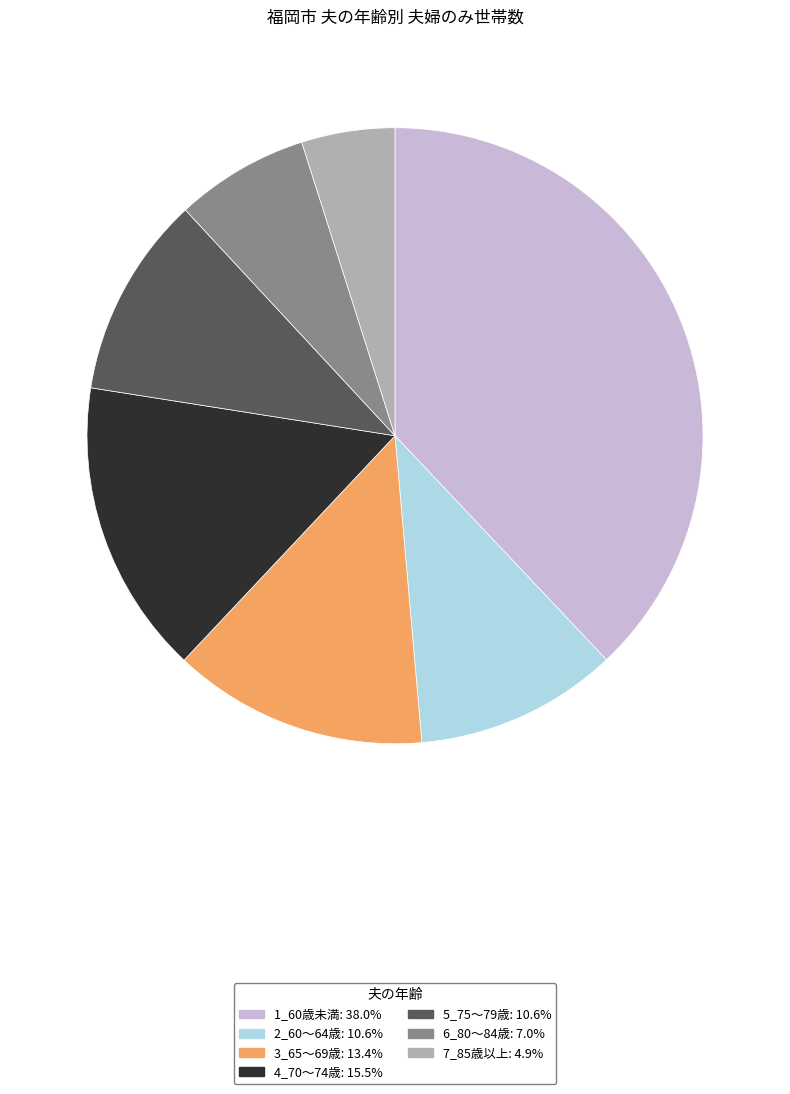

Which slice is the largest?

1_60歳未満